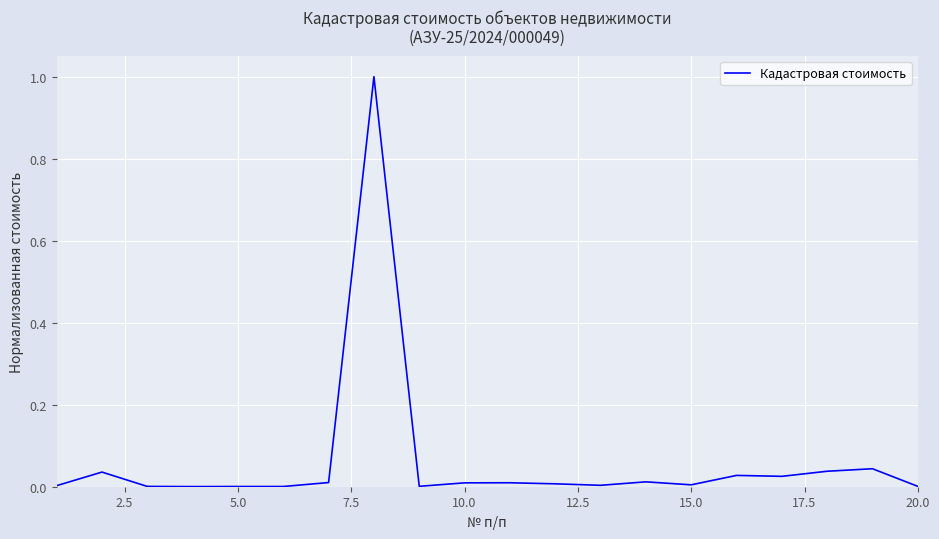

How many distinct data groups are displayed?

1